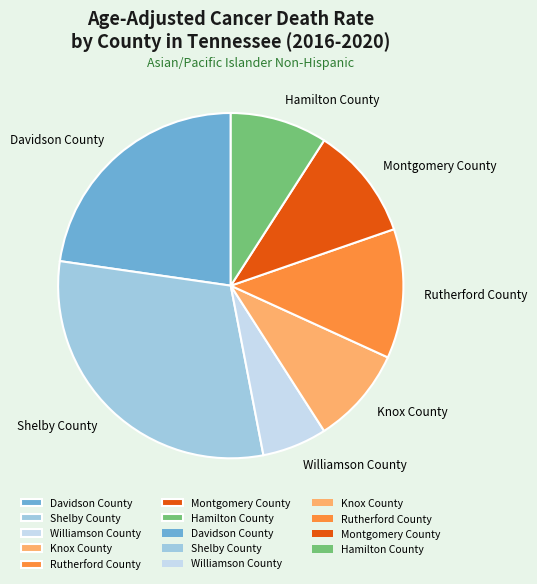

Is it true that Williamson County is 1% of the pie?

False